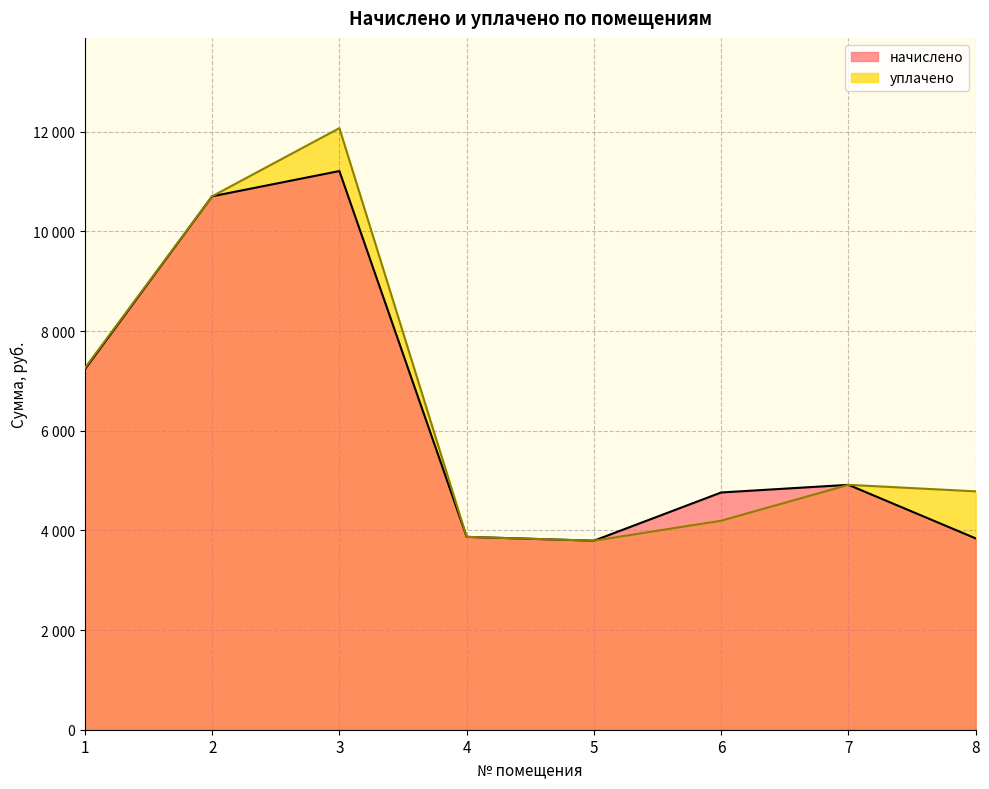

True or false: уплачено and начислено intersect in this chart.

False